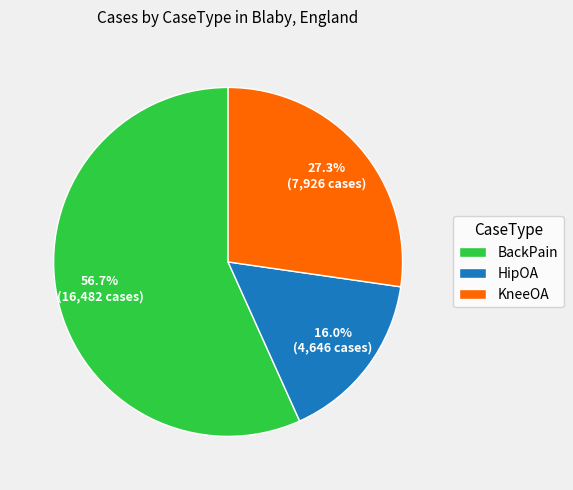

To the nearest percent, what is the difference between the largest and smallest slice percentages?

41%